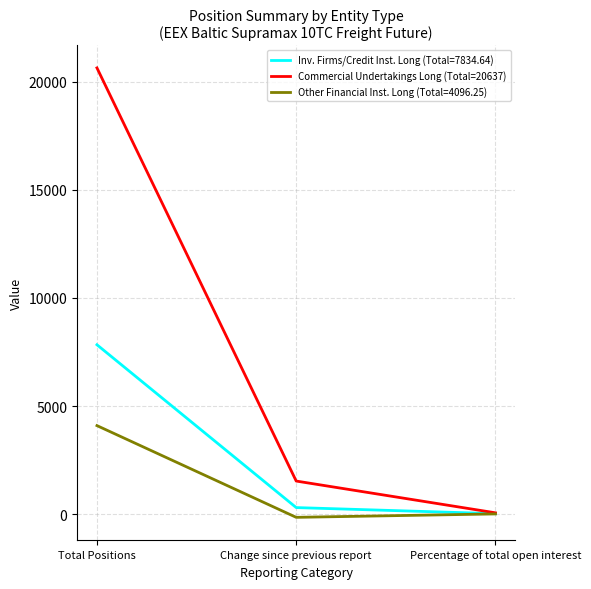

At which category is the sum across all series the highest?

Total Positions